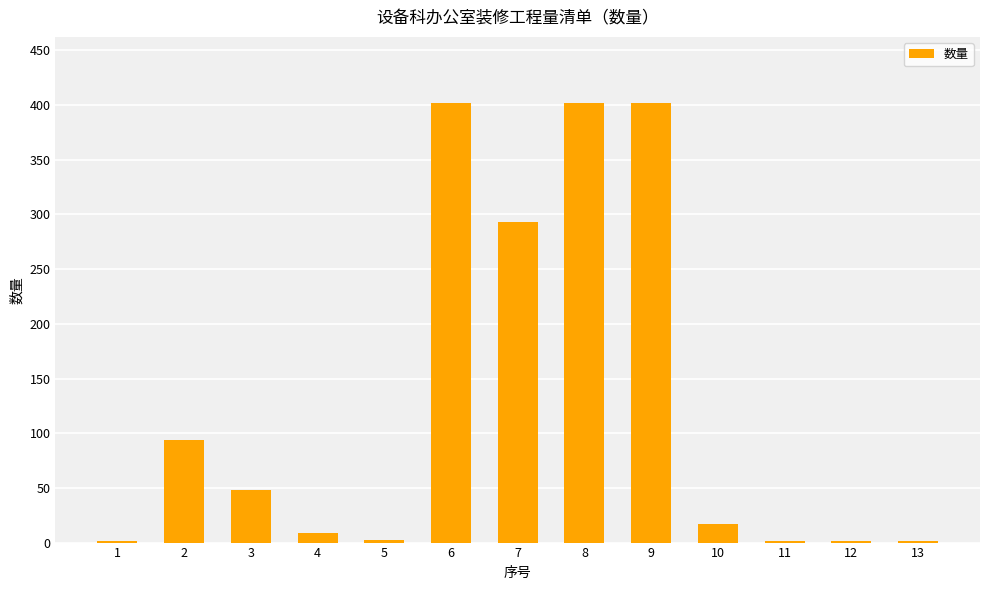

What is the maximum value shown in the chart?

402